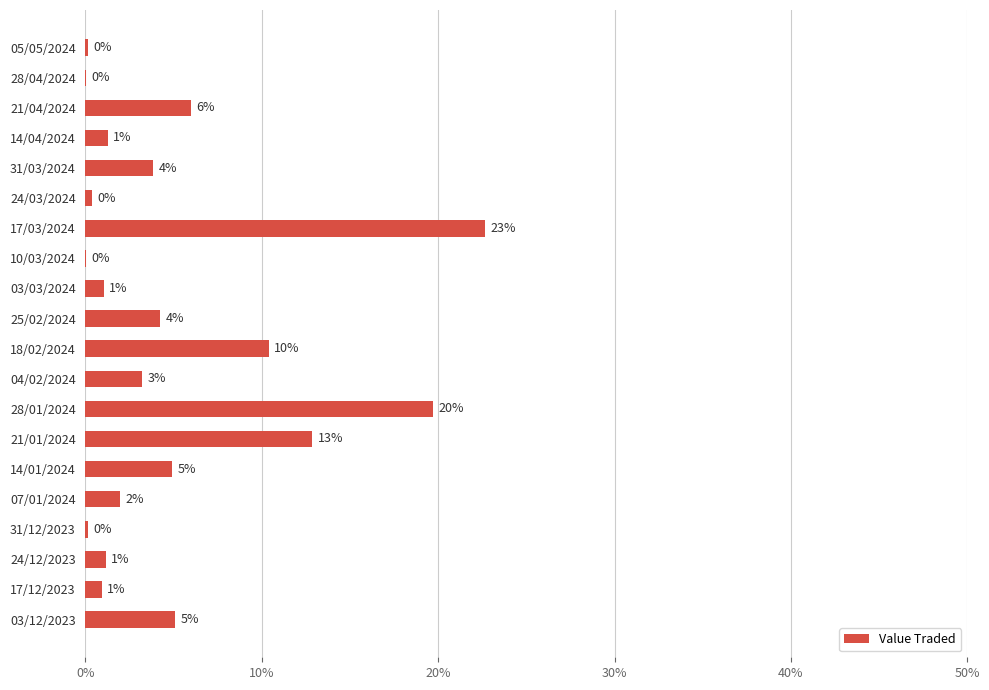

What is the sum of all values?

100.0